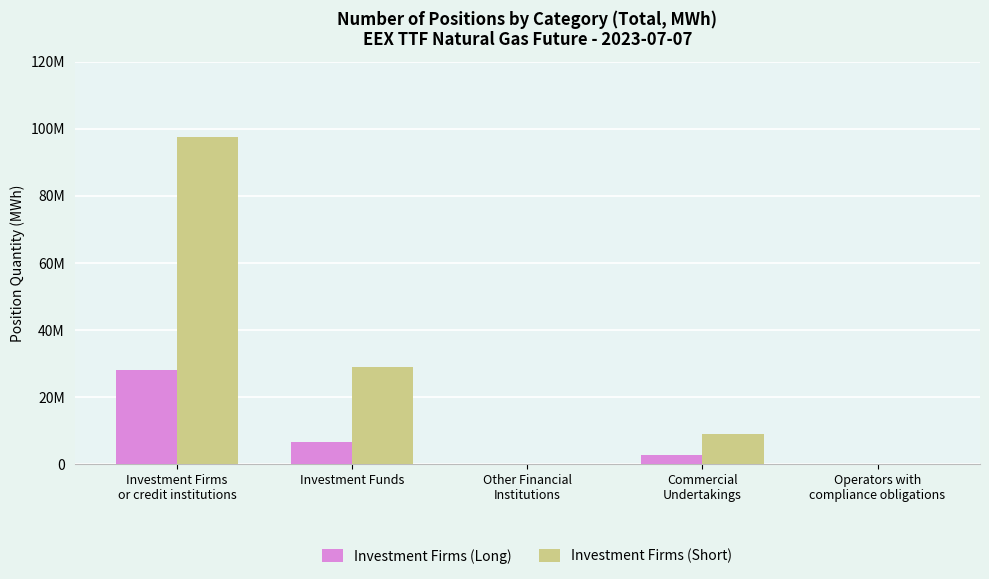

Are the bars horizontal?

No